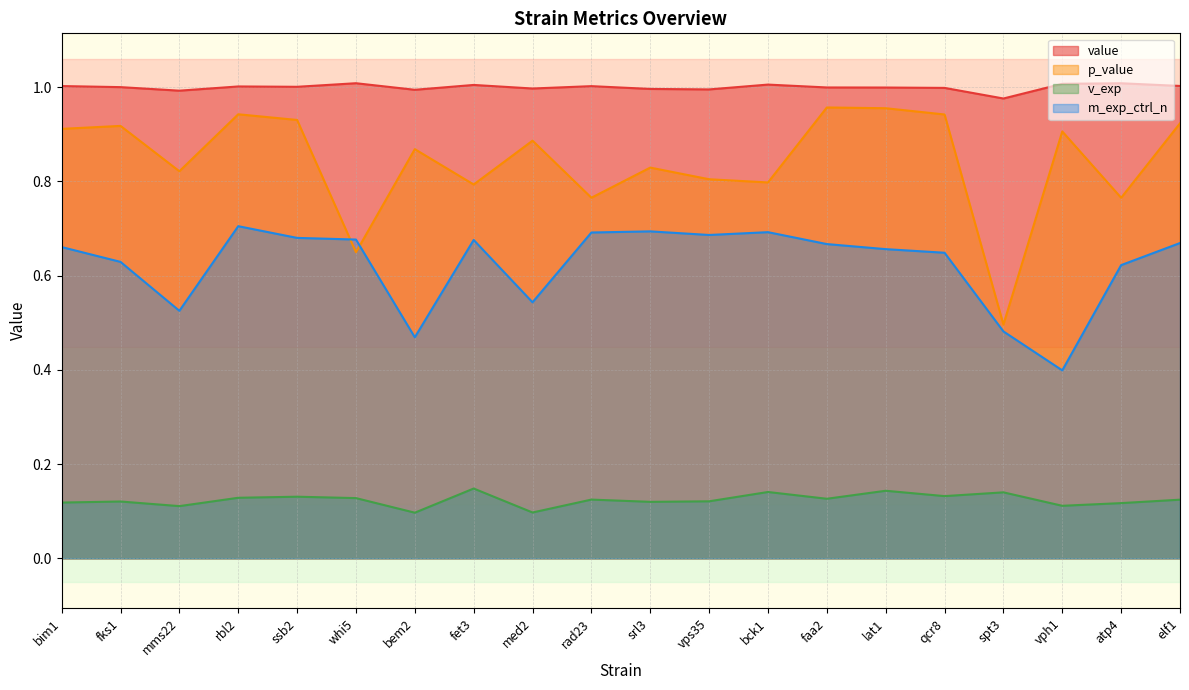

List the series in order of their peak value, lowest first.

v_exp, m_exp_ctrl_n, p_value, value